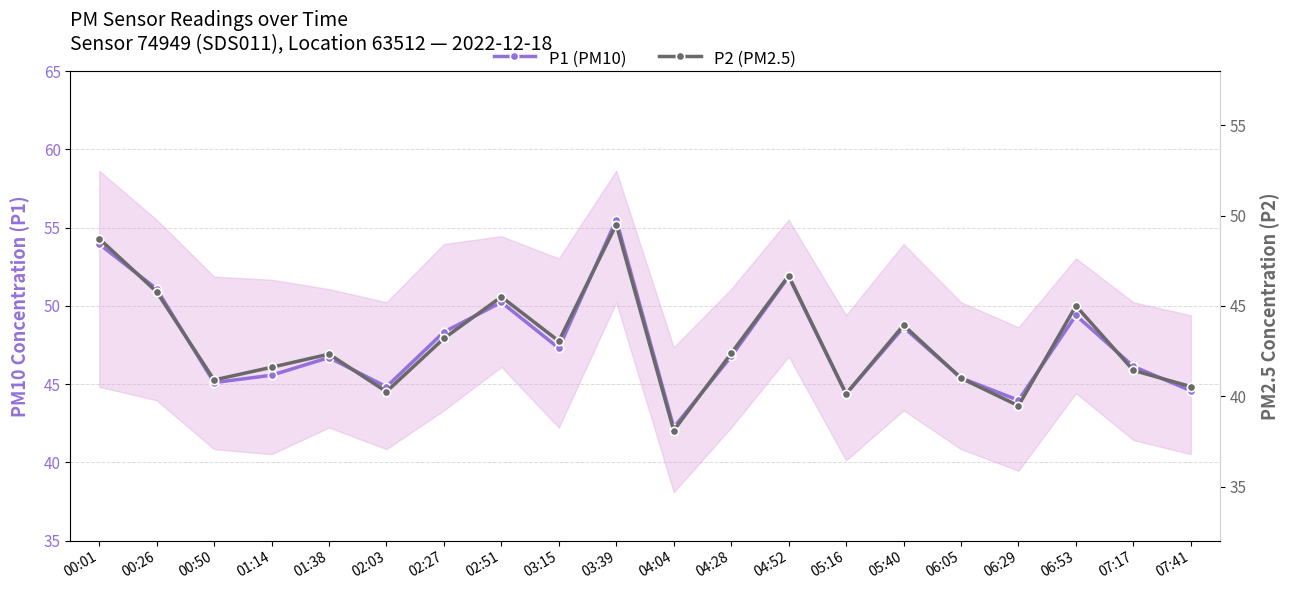

How many lines are shown in the chart?

2